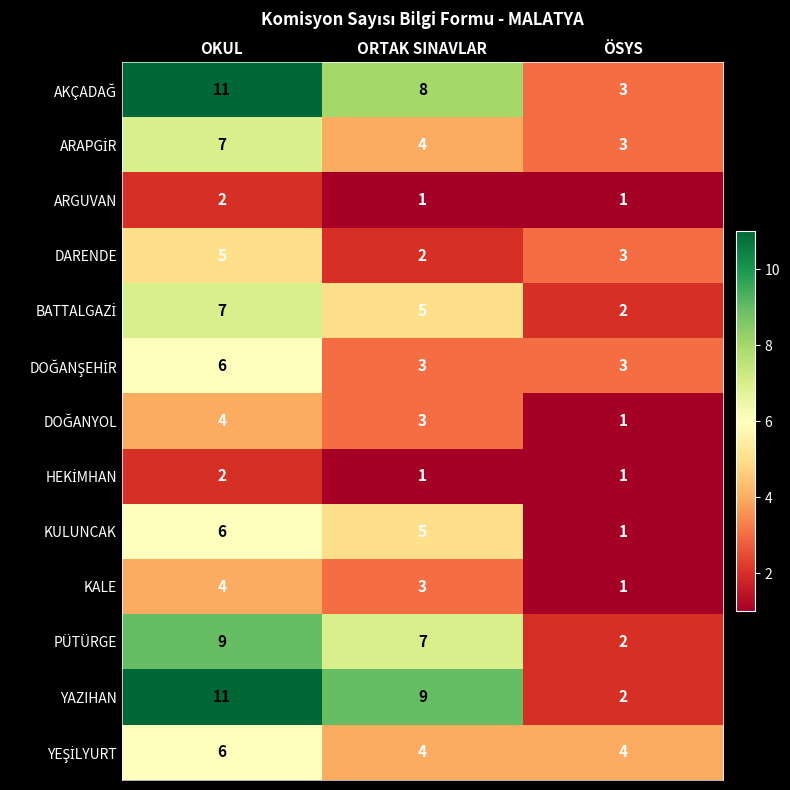

At how many categories does at least one series exceed 1?

3